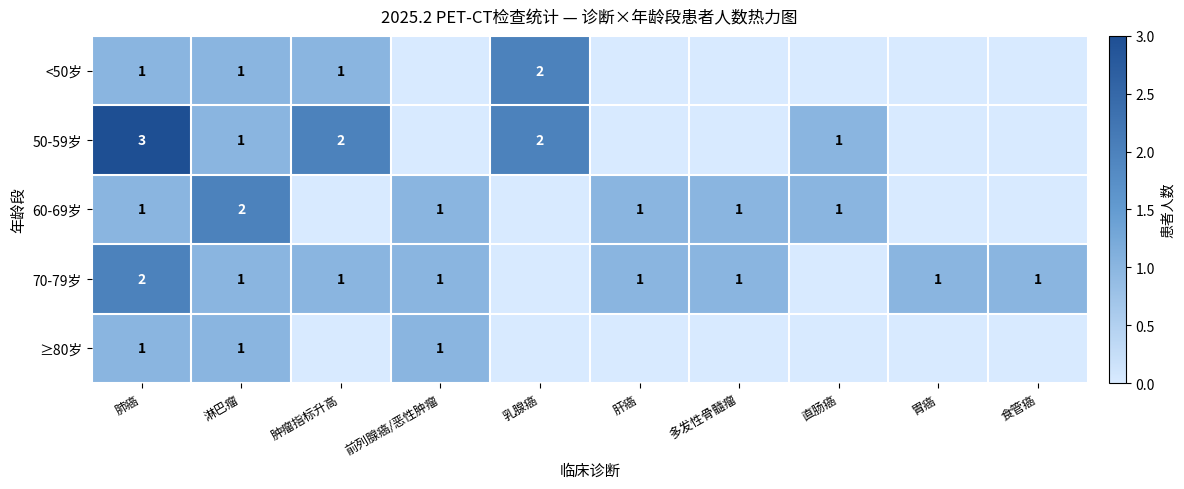

What is the total value across all series at 淋巴瘤?

6